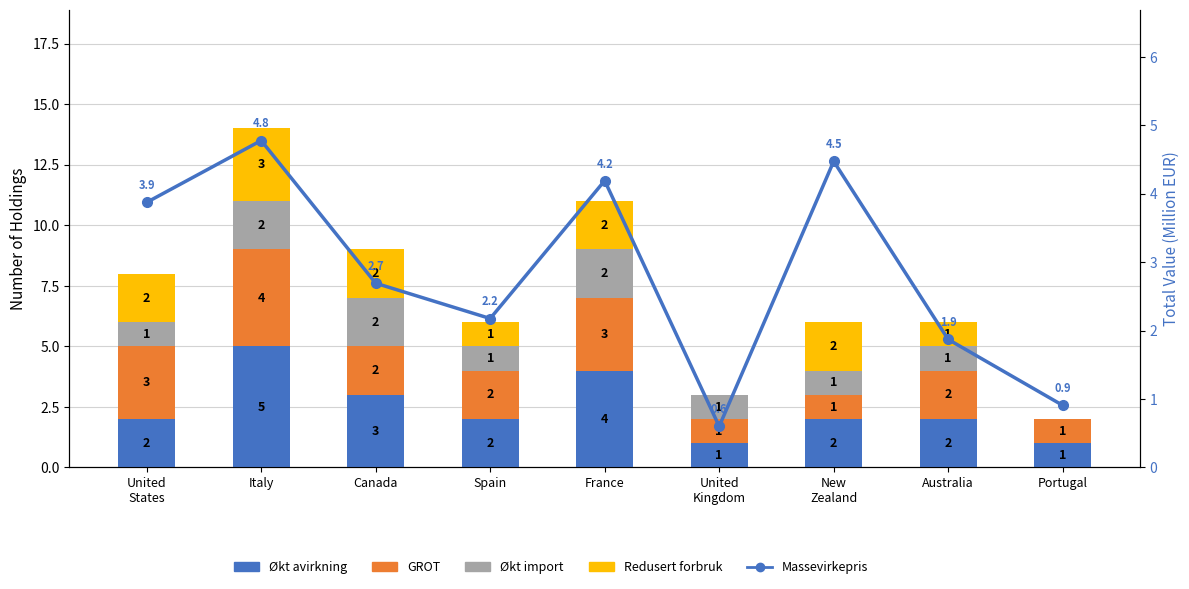

Which series changed the most between Italy and France?

Økt avirkning